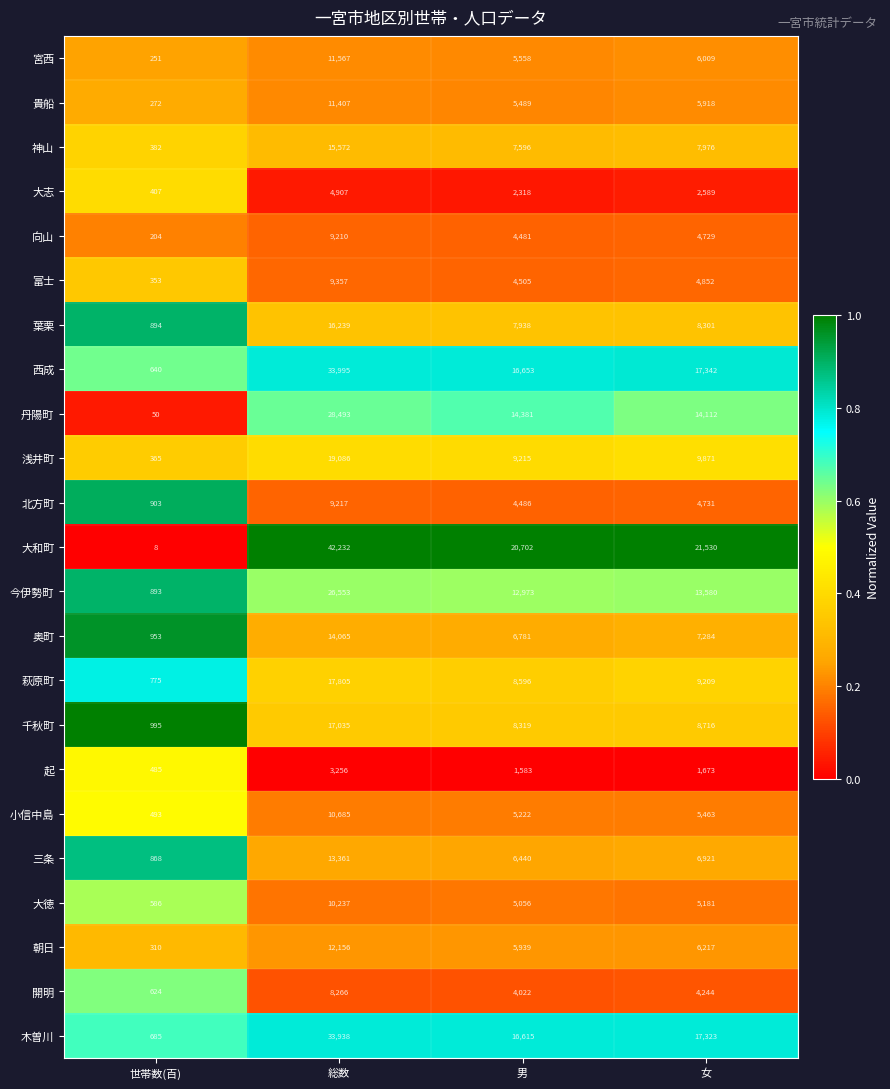

Which series has the largest range (max minus min)?

大和町